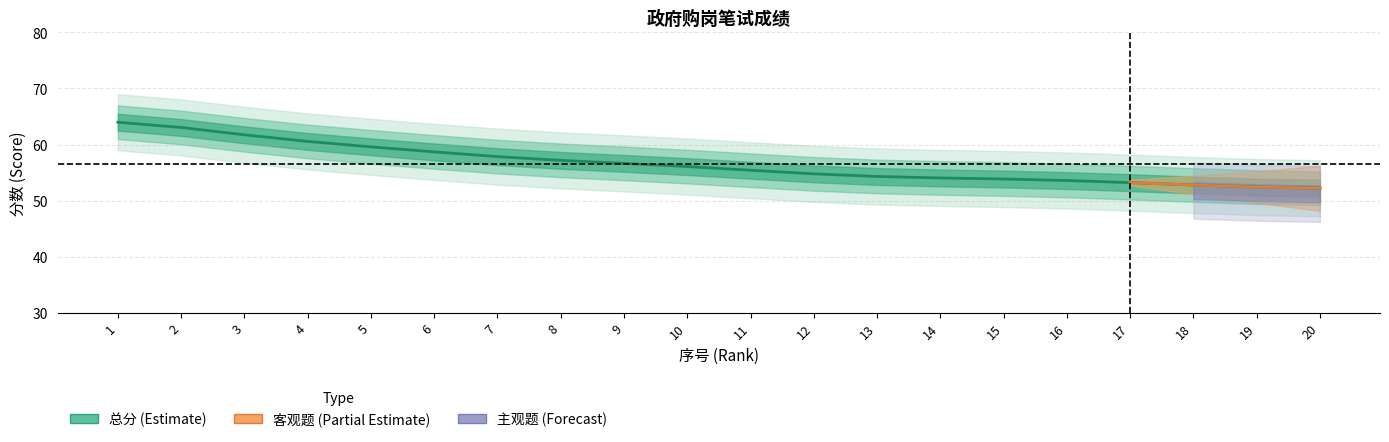

Which series has the largest total across all categories?

总分